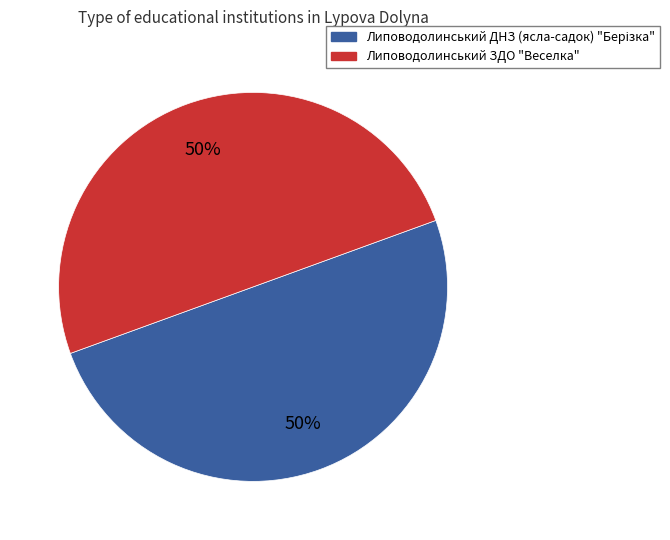

How many slices are in this pie chart?

2